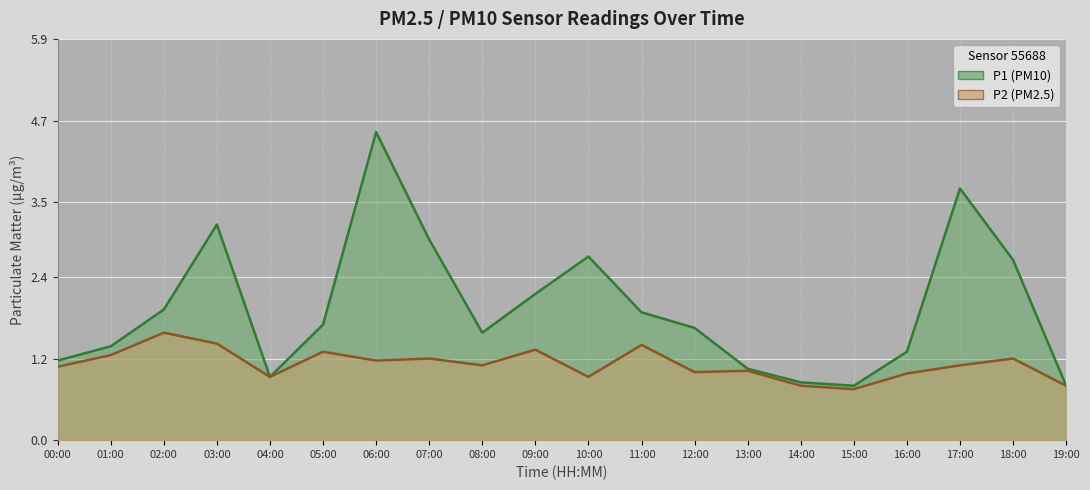

What are all the series names shown in the legend?

P1, P2